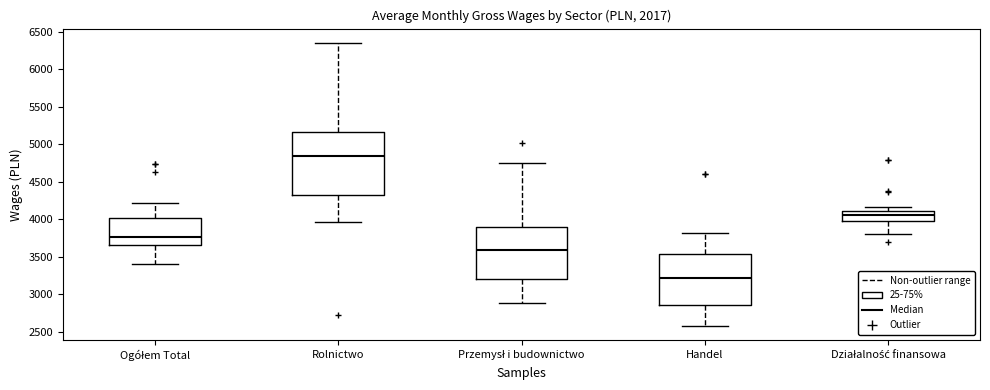

Which box is the tallest, from its lower edge to its upper edge?

Rolnictwo